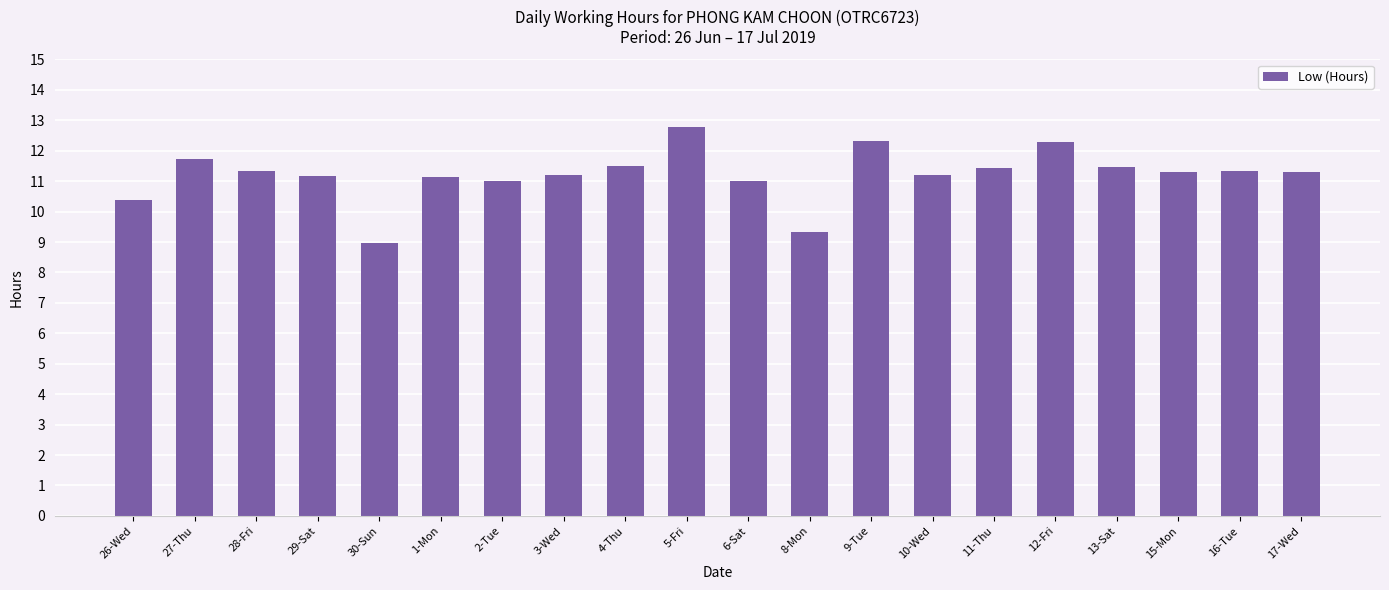

True or false: the data shows 4.0 at 30-Sun.

False